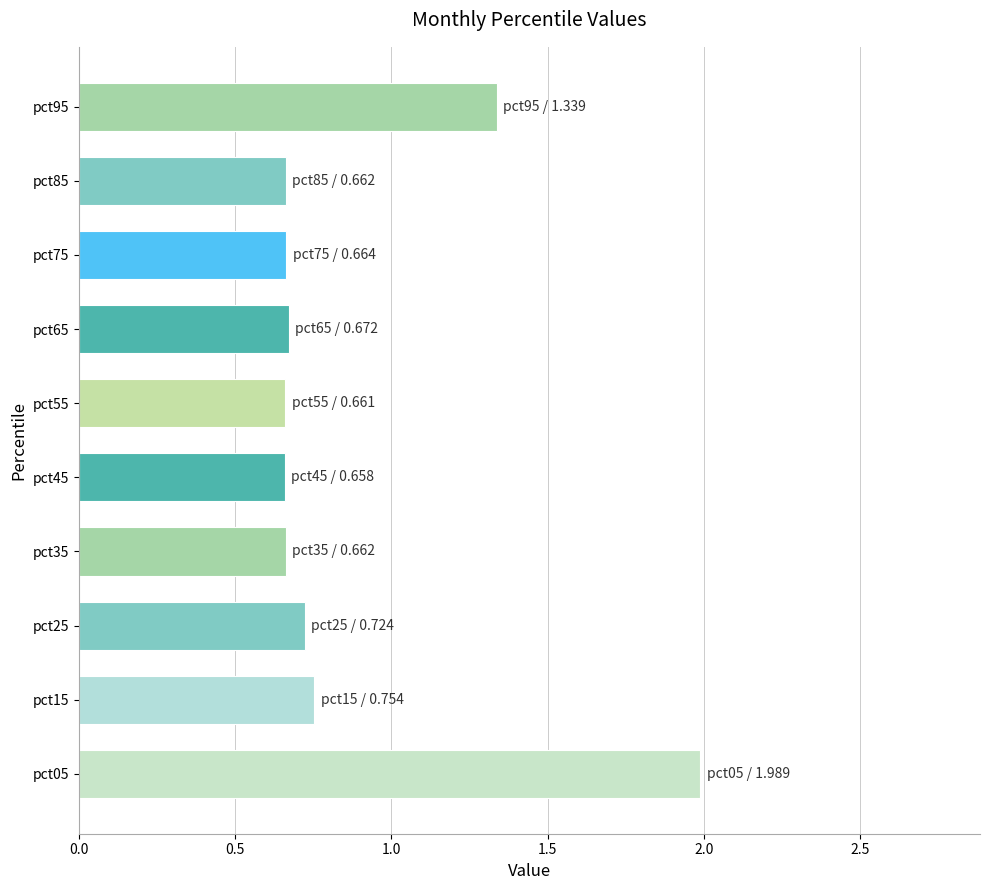

What is the sum of all values?

8.8